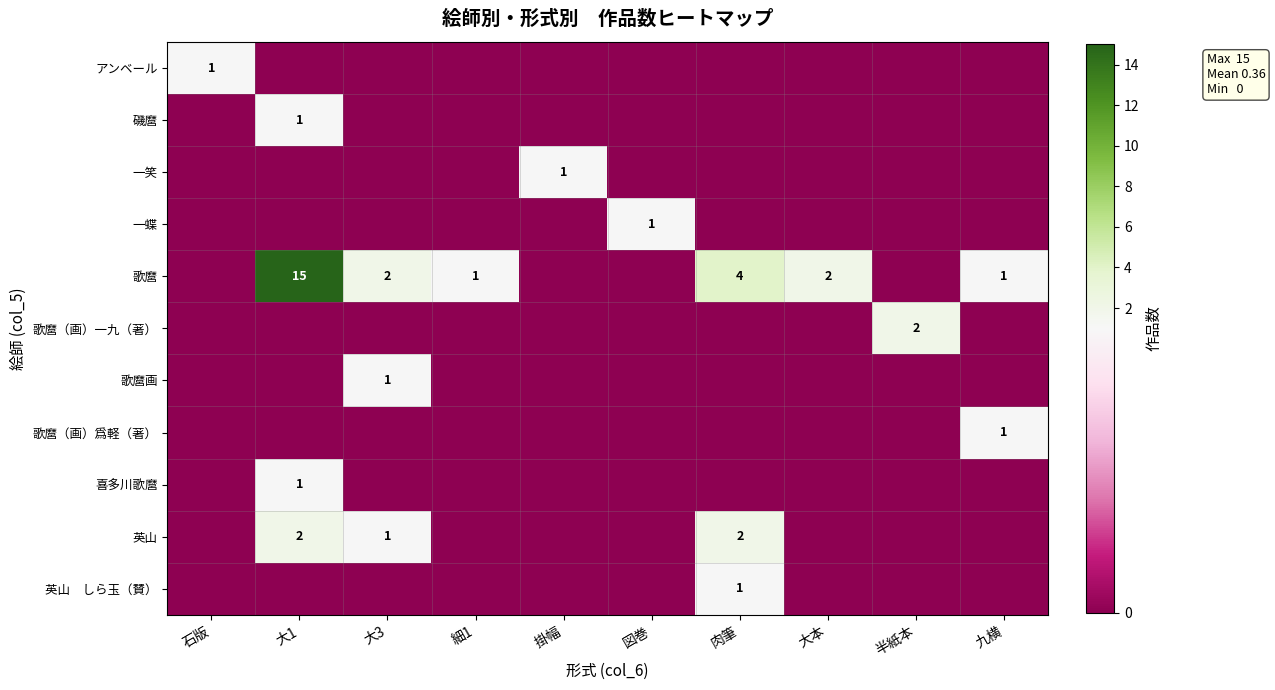

What is the maximum value shown in the chart?

15